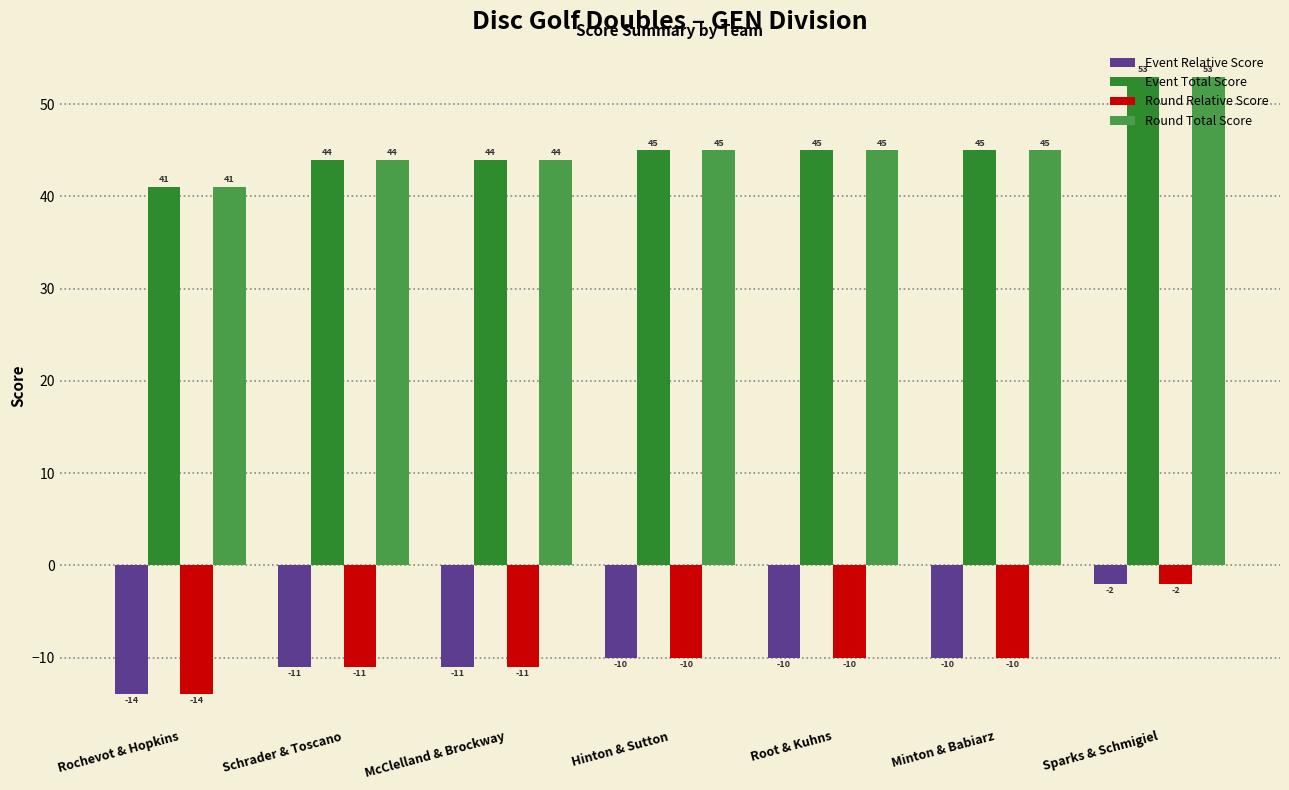

What is the spread (max minus min) of values at Schrader & Toscano?

55